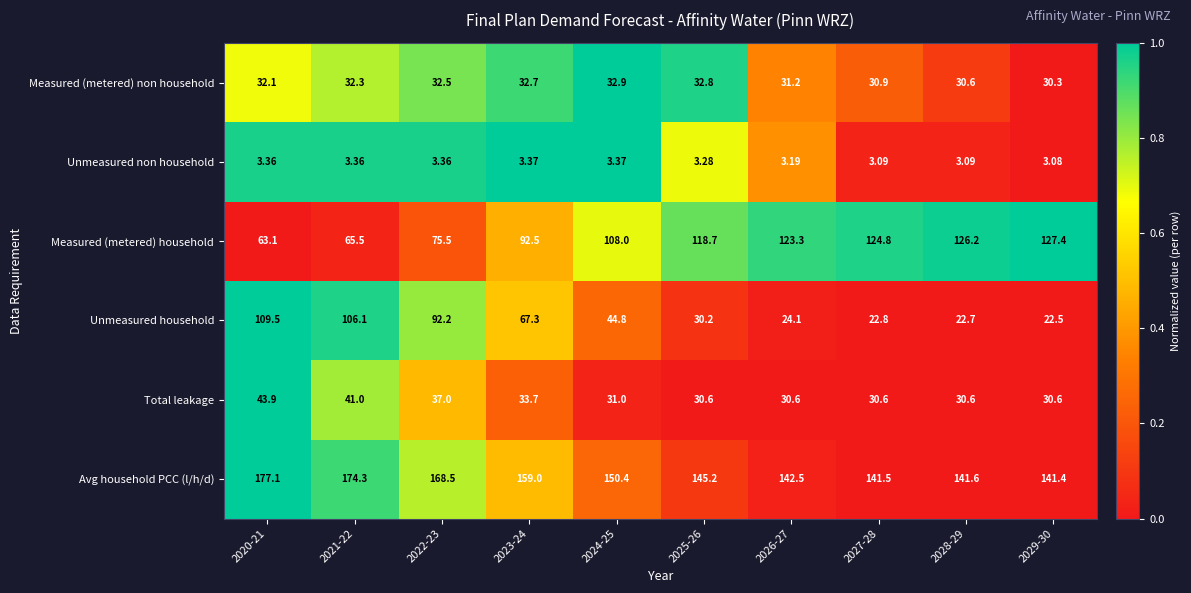

Which series has the largest total across all categories?

Avg household PCC (l/h/d)